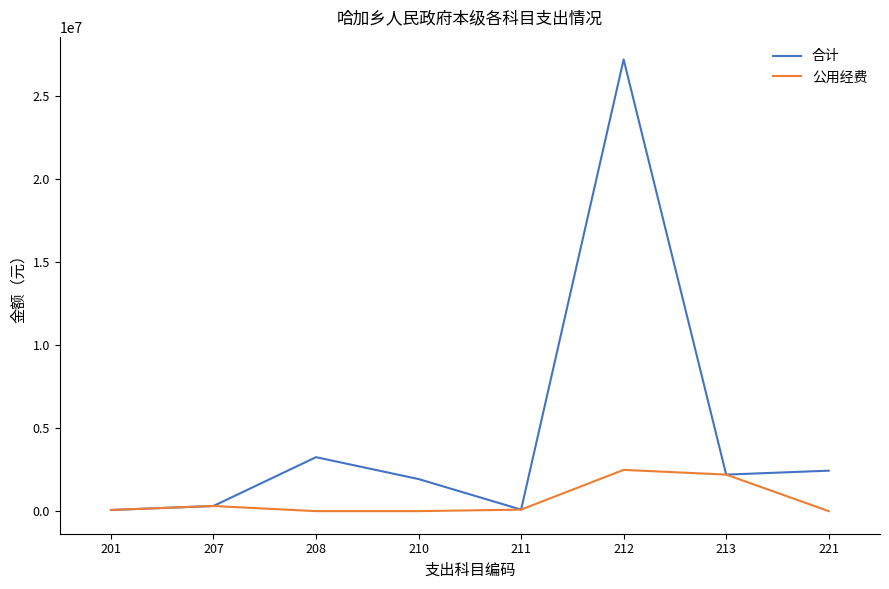

At which category does 合计 reach its first local valley?

211